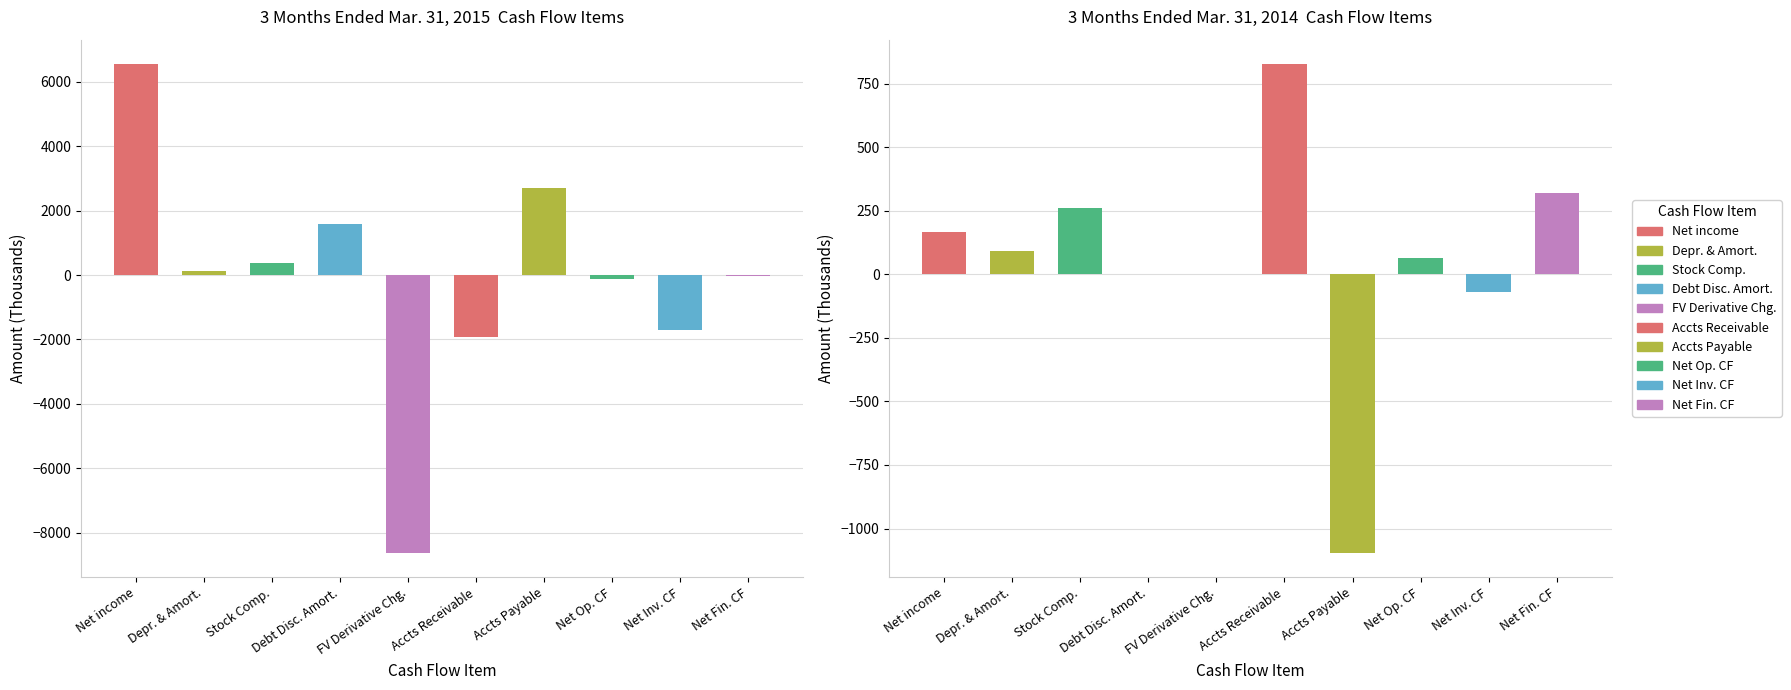

What is the label of the 2nd bar from the right?

Net cash from investing activities